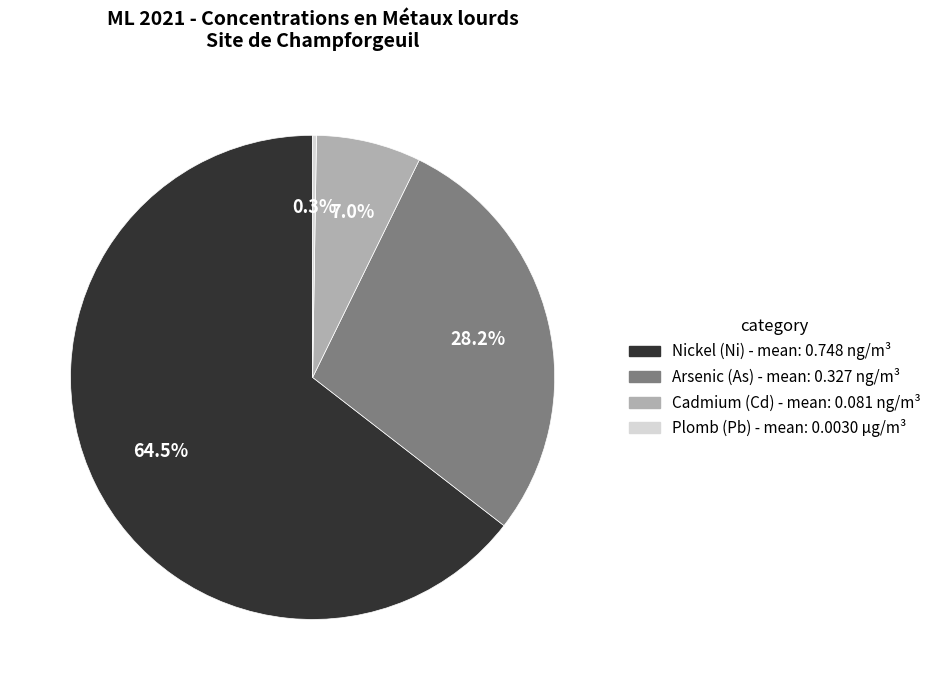

The Cadmium (Cd) slice represents 21% of the pie. True or false?

False